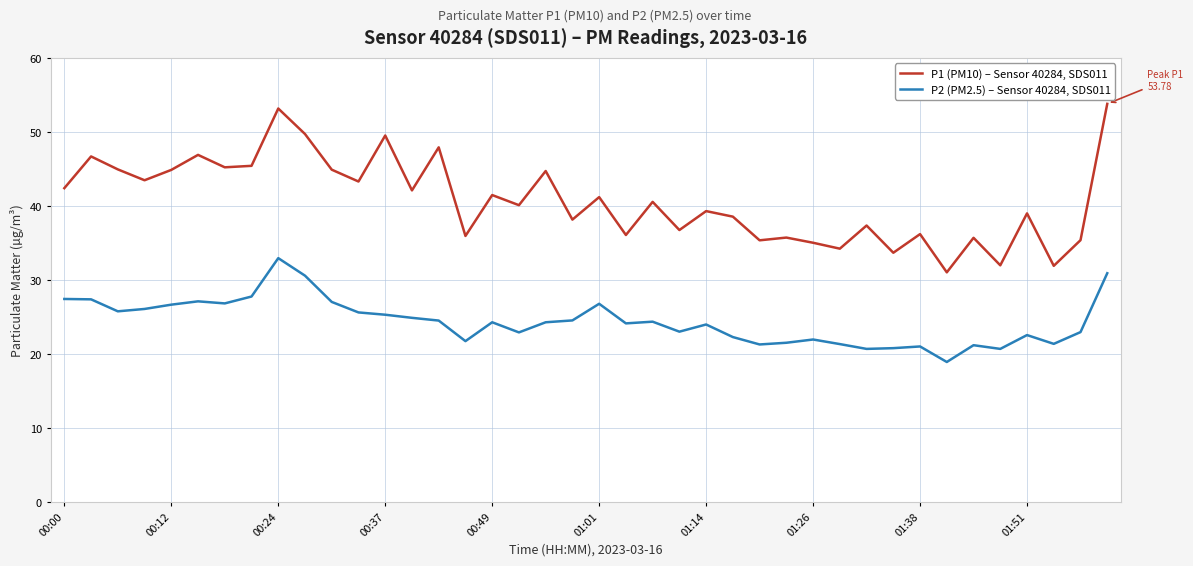

What is the difference between the maximum and minimum values in the P1 (PM10) – Sensor 40284, SDS011 series?

22.8